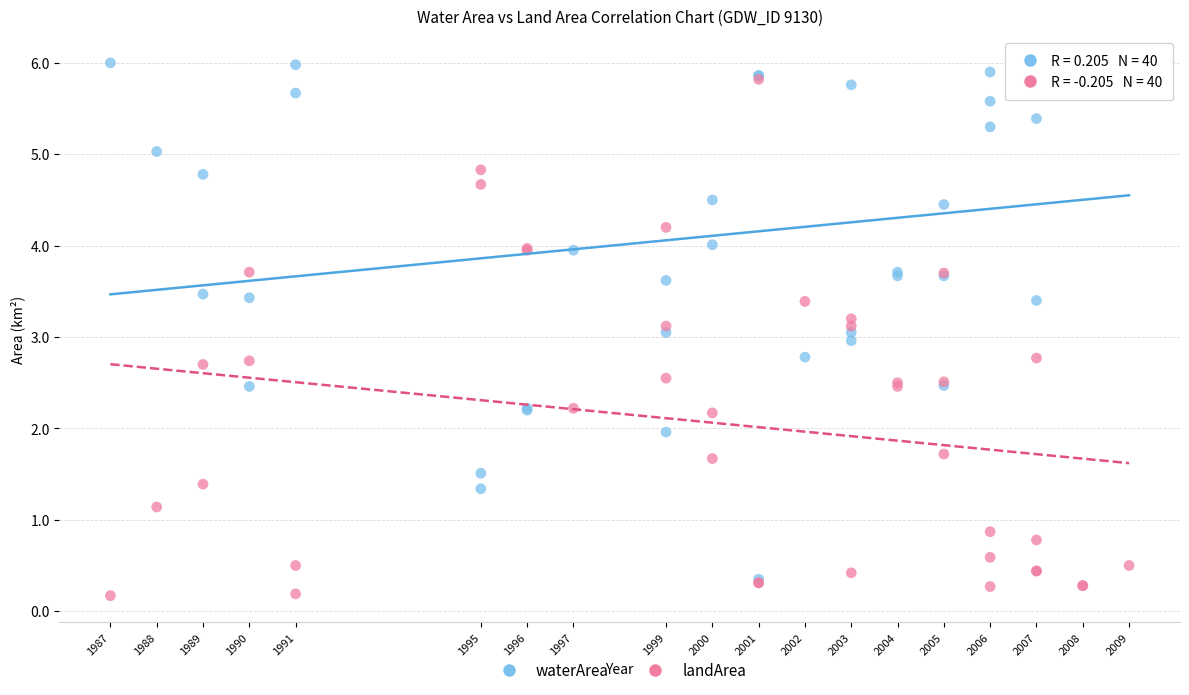

Which series reaches the maximum Y coordinate?

waterArea